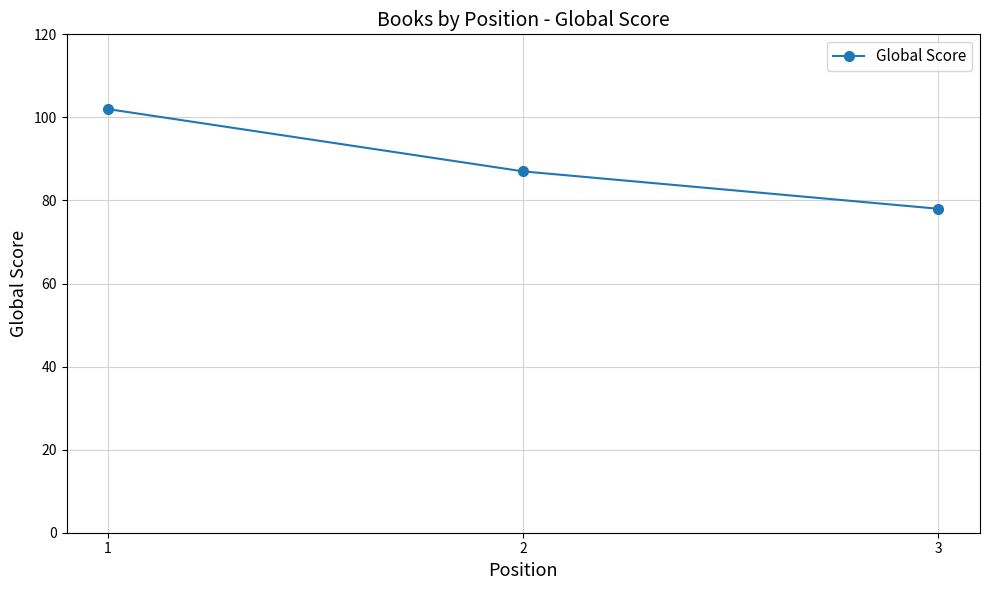

What is the approximate value at 1?

102